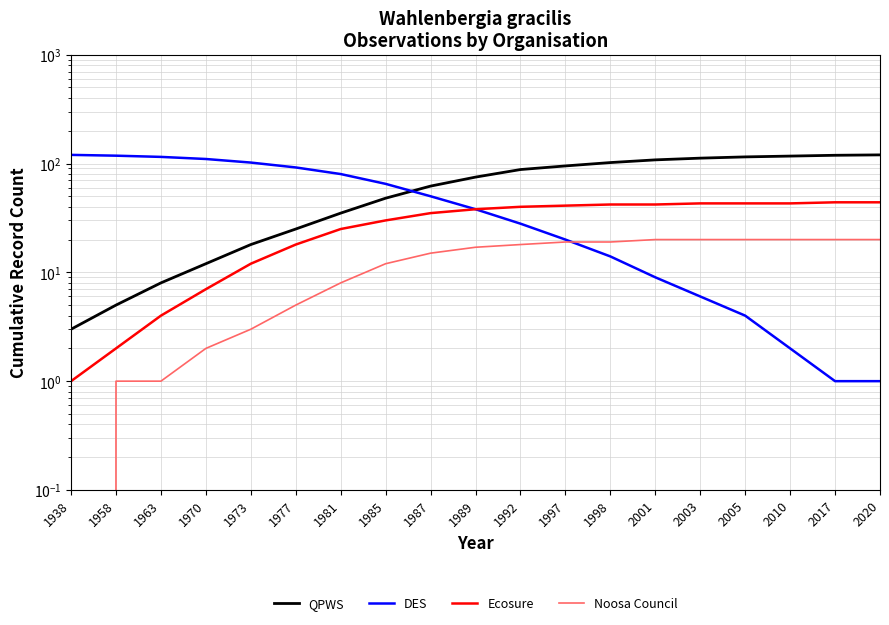

Rank the series by their average value, from lowest to highest.

Noosa Council, Ecosure, DES, QPWS